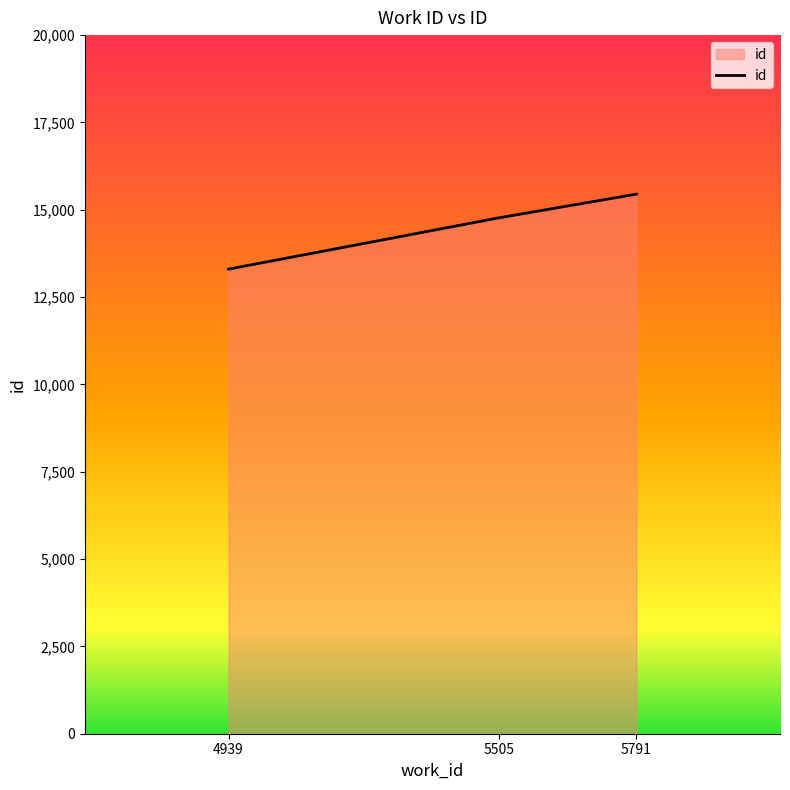

True or false: the data shows 3482 at 5791.

False